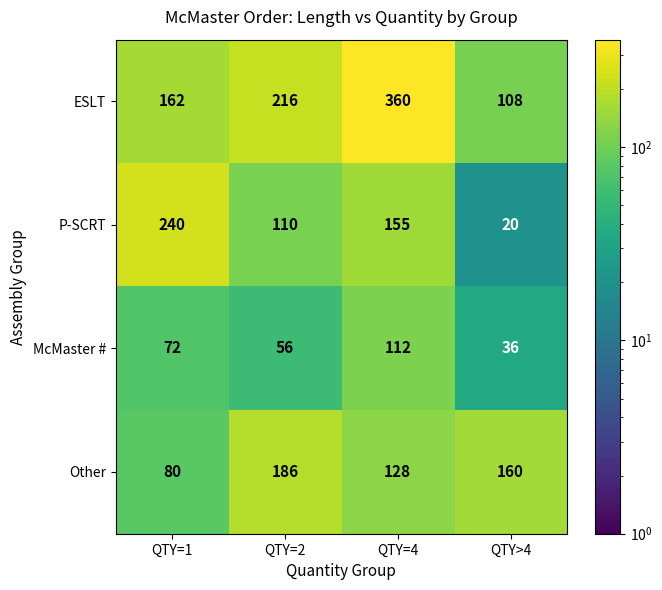

Between QTY=2 and QTY>4, which series saw the biggest shift?

ESLT